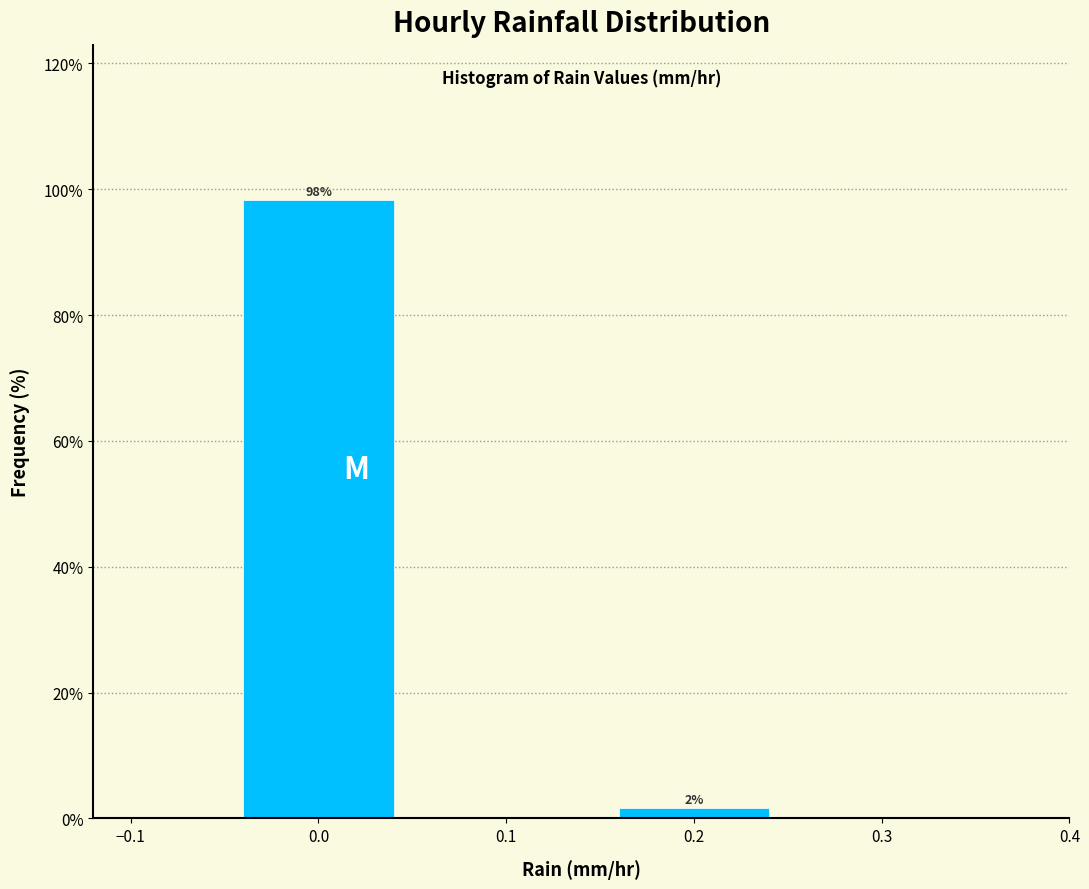

Over which range of the x-axis is the bar tallest?

-0.05 to 0.05